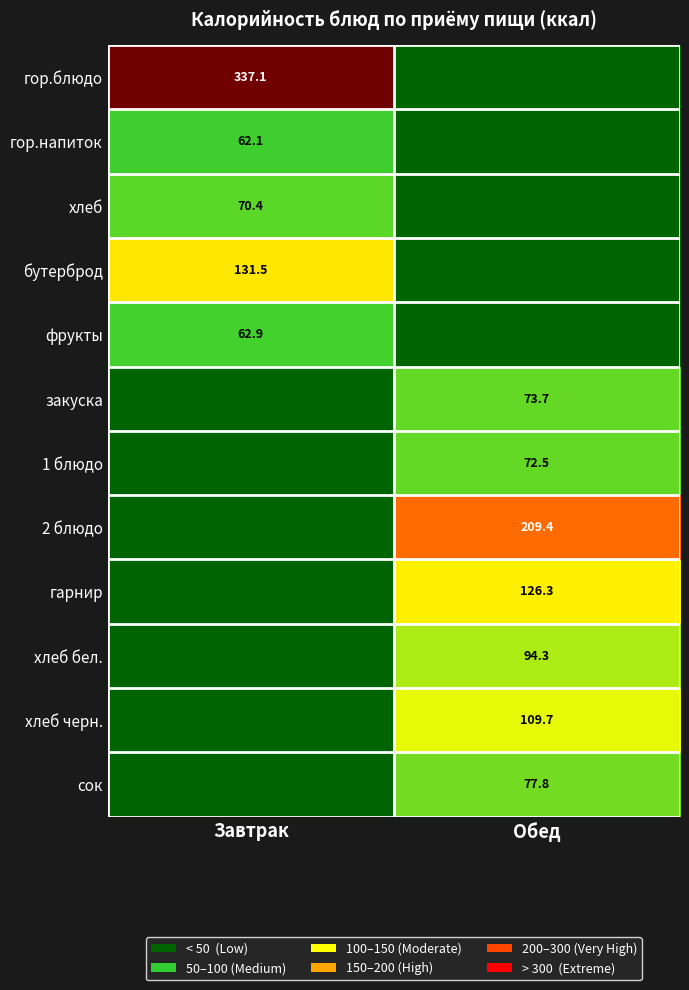

Is the value of хлеб at Завтрак greater than the value of хлеб черн. at Обед?

No